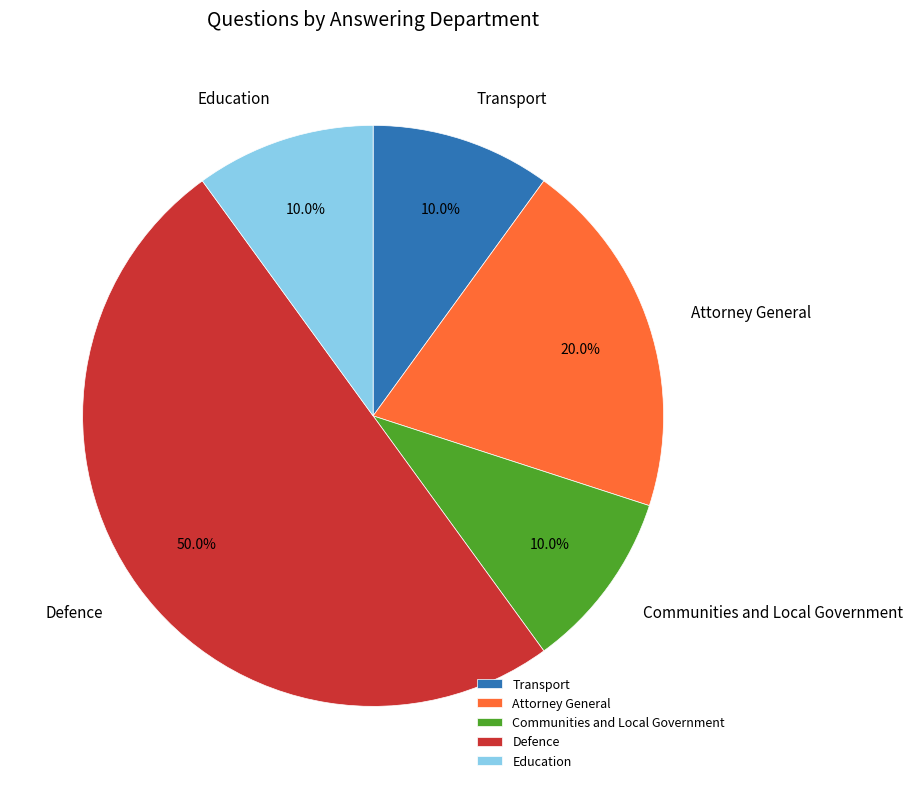

To the nearest percent, what is the difference between the largest and smallest slice percentages?

40%